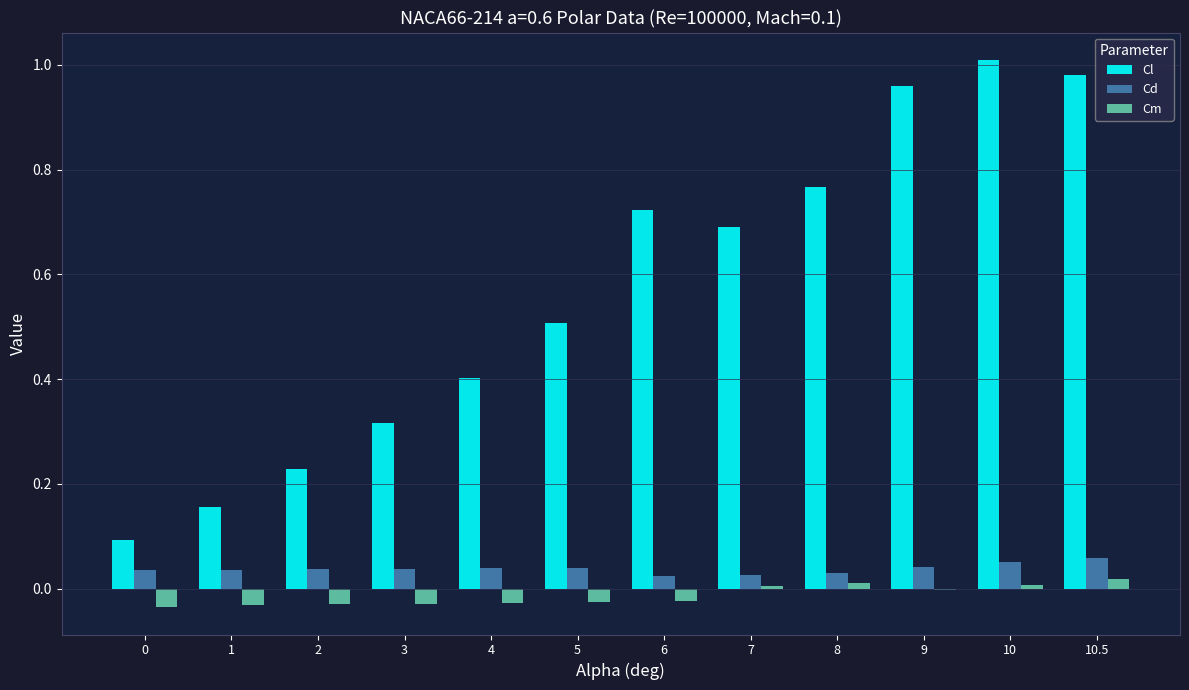

What is the total value across all series at 4?

0.4